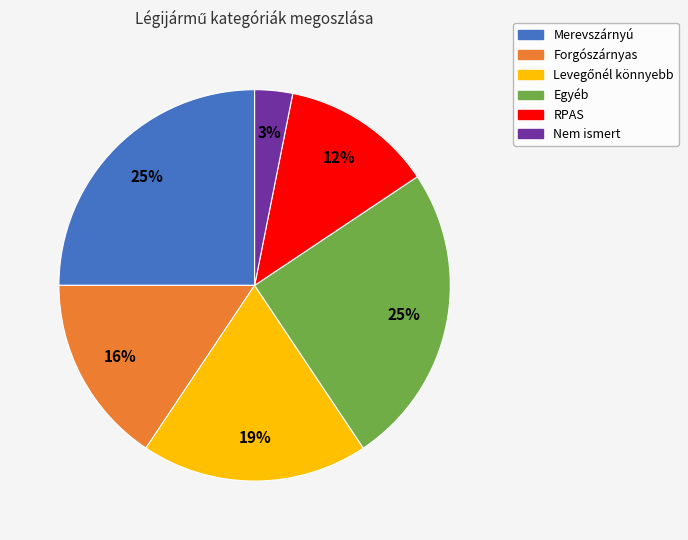

To the nearest percent, what is the difference between the largest and smallest slice percentages?

22%